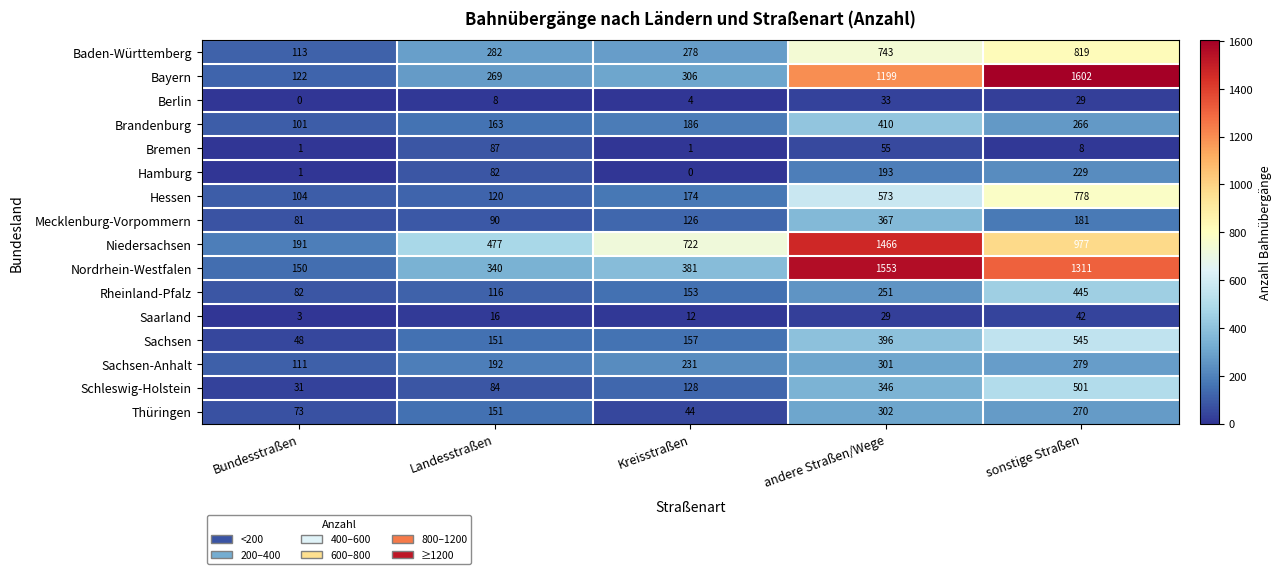

Rank the series by their maximum value, from highest to lowest.

Bayern, Nordrhein-Westfalen, Niedersachsen, Baden-Württemberg, Hessen, Sachsen, Schleswig-Holstein, Rheinland-Pfalz, Brandenburg, Mecklenburg-Vorpommern, Thüringen, Sachsen-Anhalt, Hamburg, Bremen, Saarland, Berlin